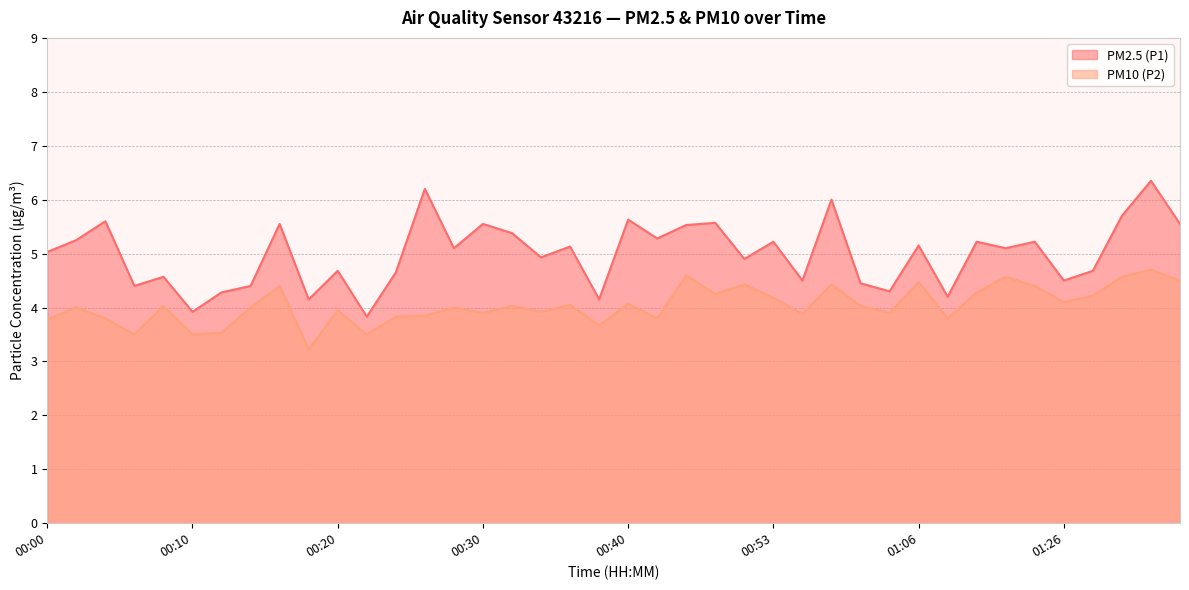

Rank the series by their maximum value, from lowest to highest.

PM10 (P2), PM2.5 (P1)